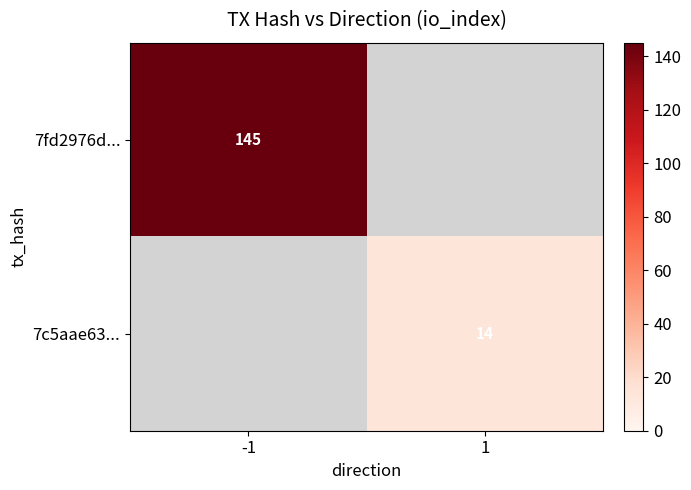

The value of 7c5aae63... at 1 is 14. True or false?

True